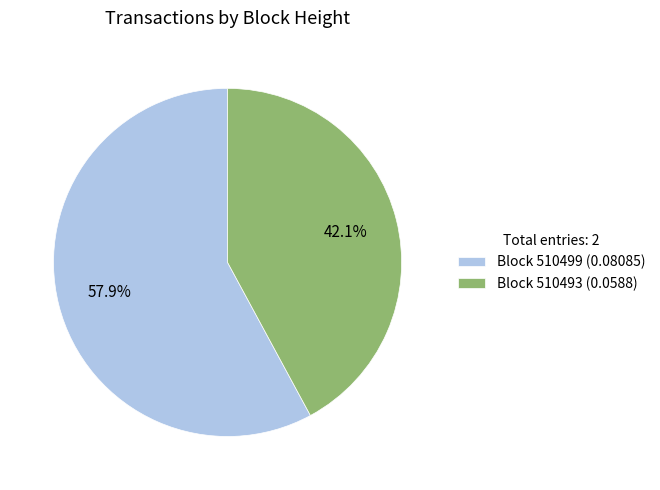

What is the smallest slice in the pie chart?

Block 510493 (0.0588)